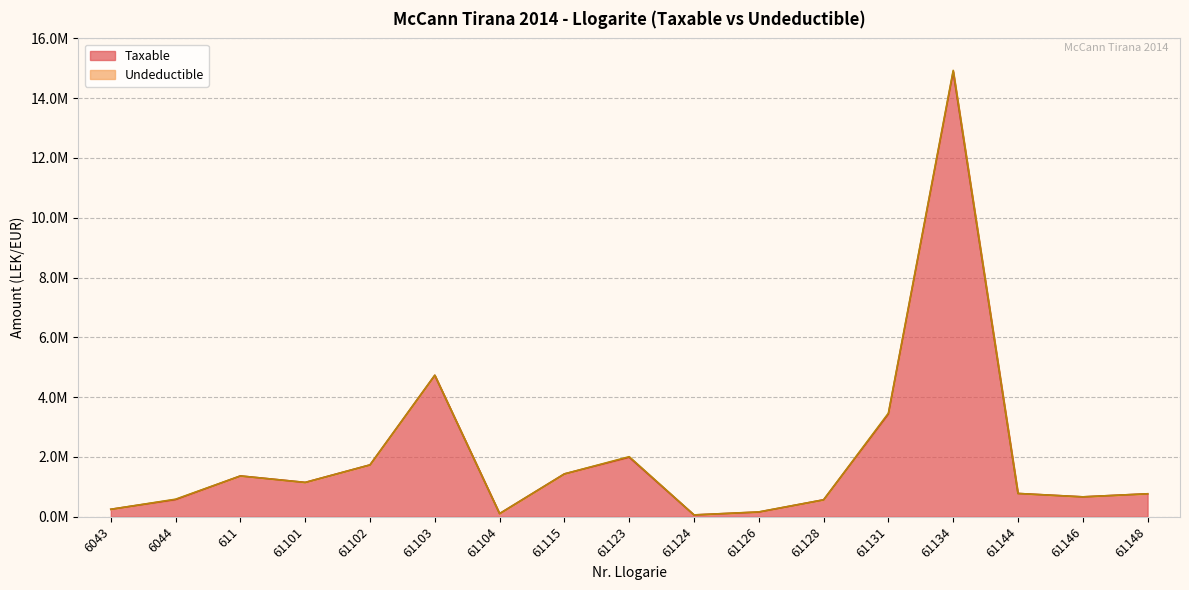

What is the label of the 4th point from the right?

61134